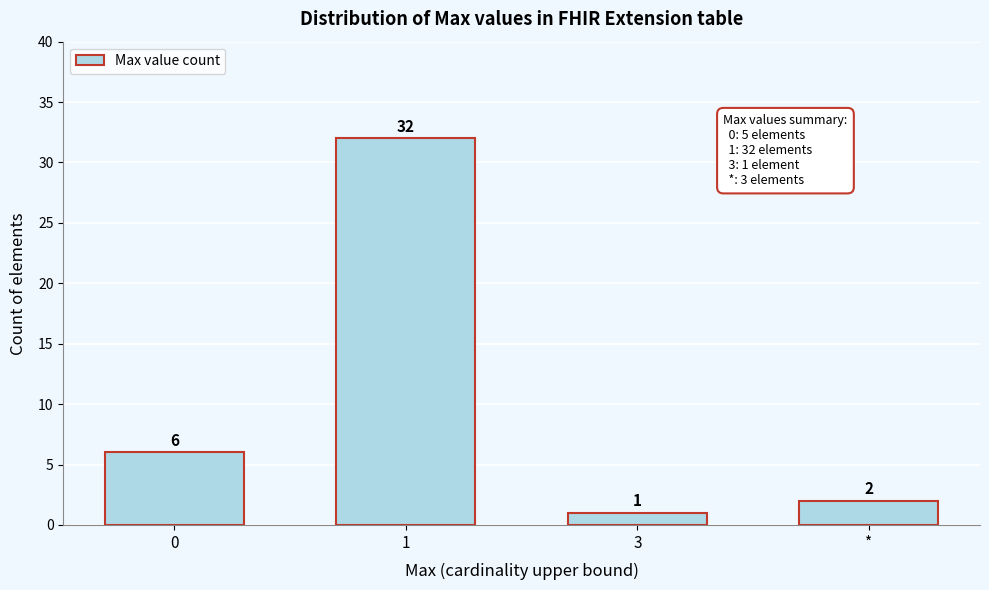

Reading right to left, list all the values displayed in this chart.

2	1	32	6